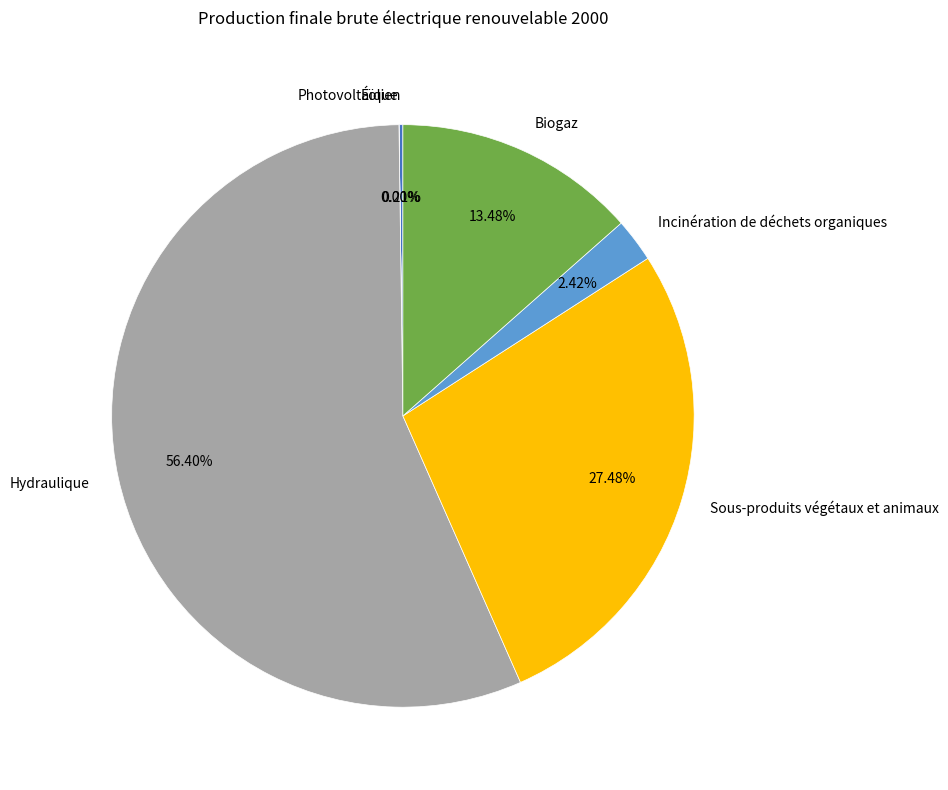

What is the largest slice in the pie chart?

Hydraulique